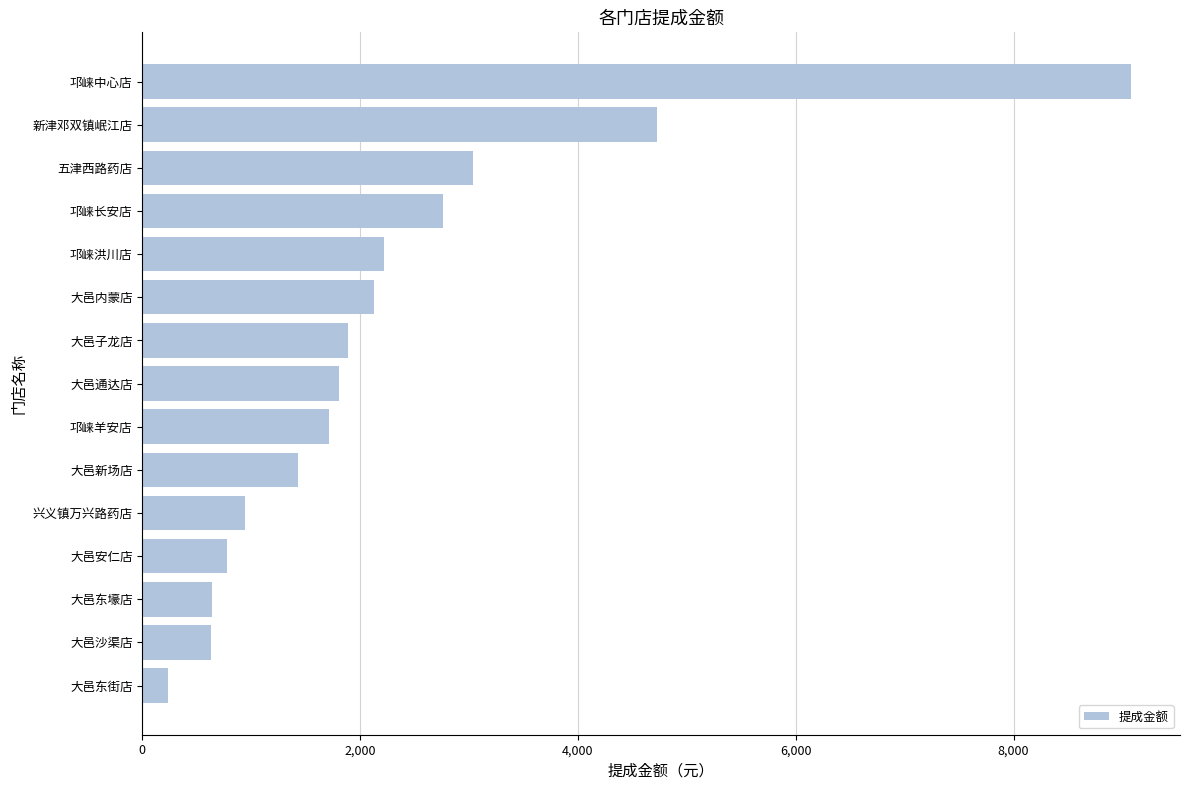

Which label corresponds to the largest value in the chart?

邛崃中心店